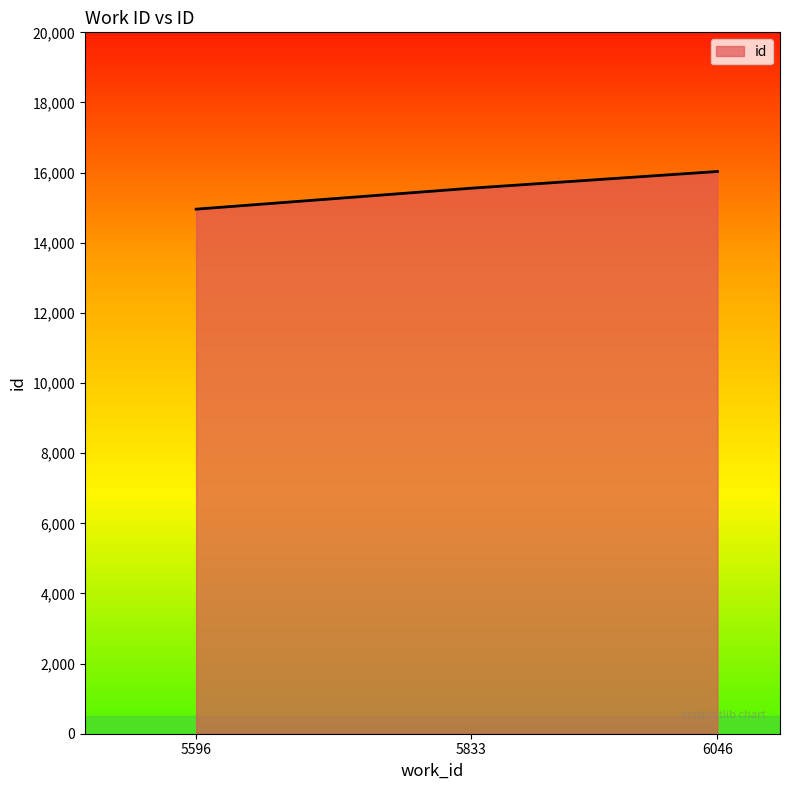

What is the maximum value shown in the chart?

16032